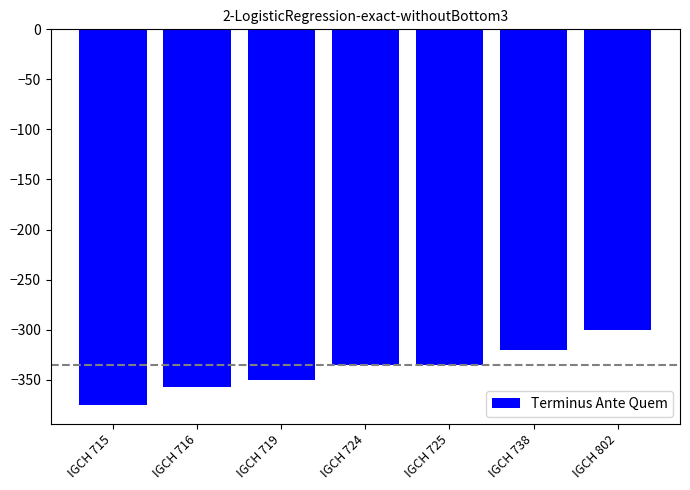

Reading left to right, extract all data points from this chart.

IGCH 715=-375	IGCH 716=-357	IGCH 719=-350	IGCH 724=-335	IGCH 725=-335	IGCH 738=-320	IGCH 802=-300